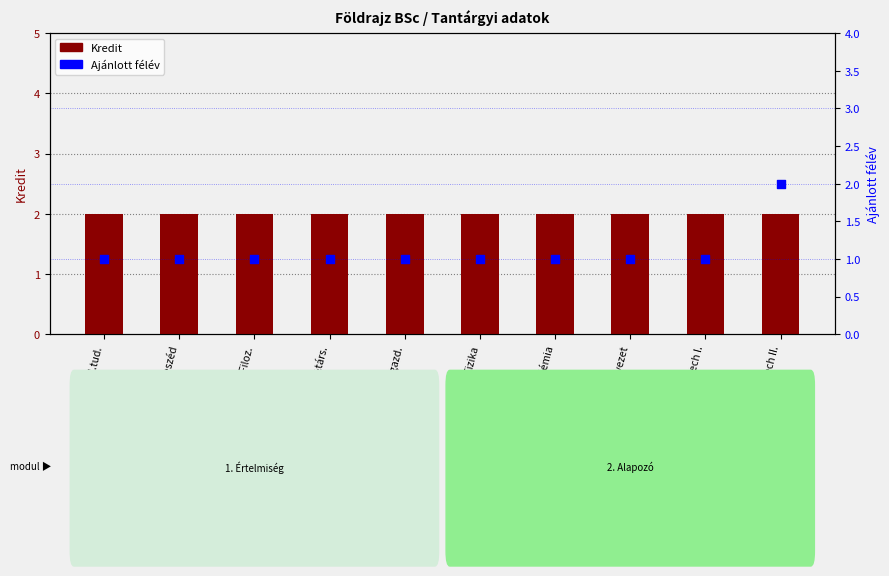

Which series has the largest total across all categories?

Kredit